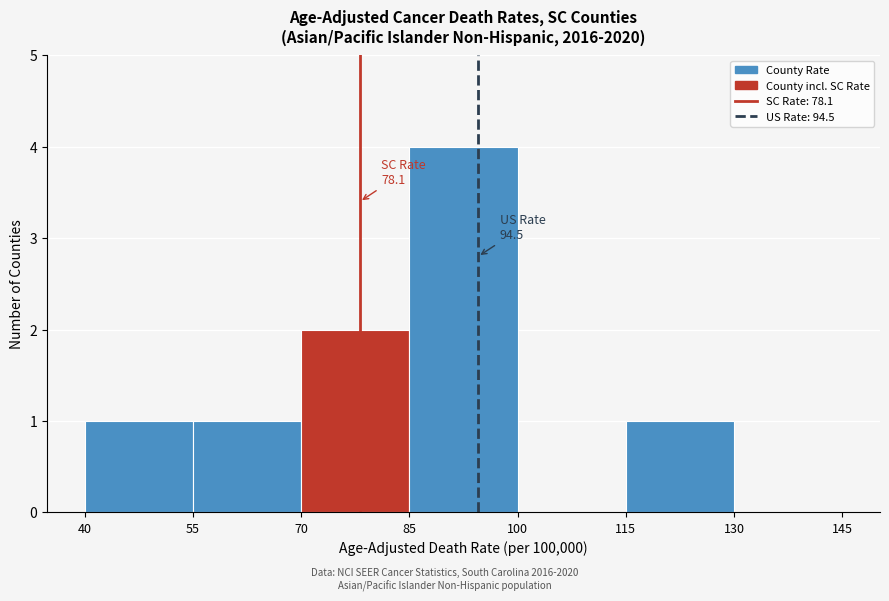

Which range on the x-axis has the tallest bar?

85 to 100